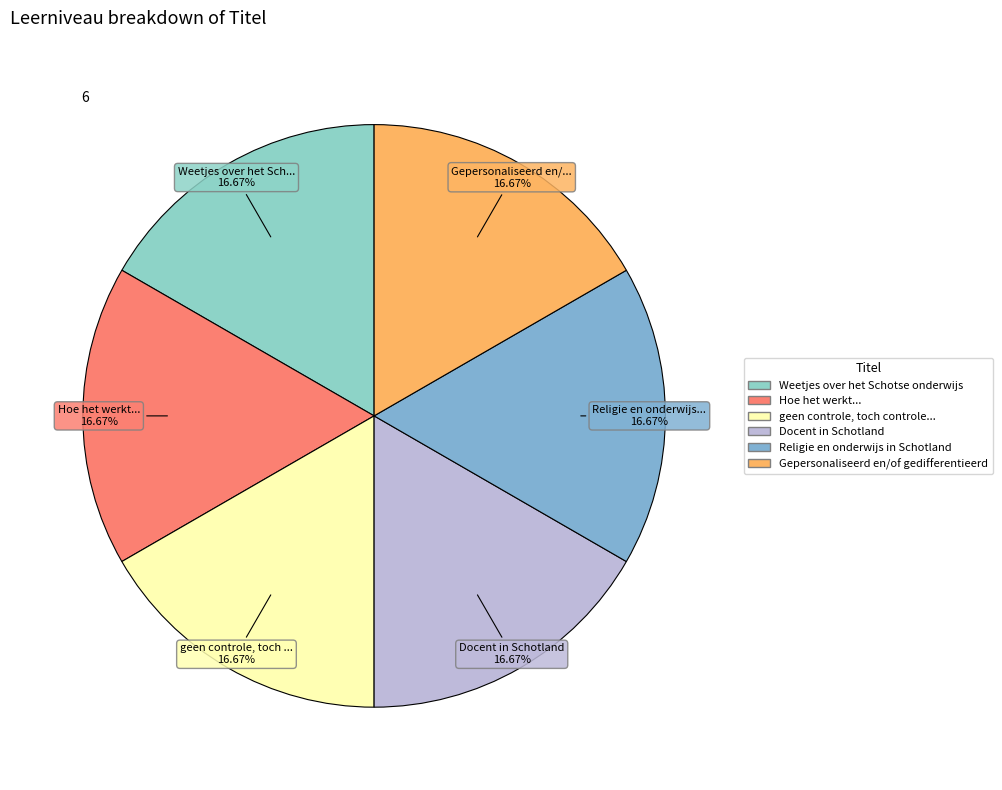

What is the smallest slice in the pie chart?

Weetjes over het Schotse onderwijs